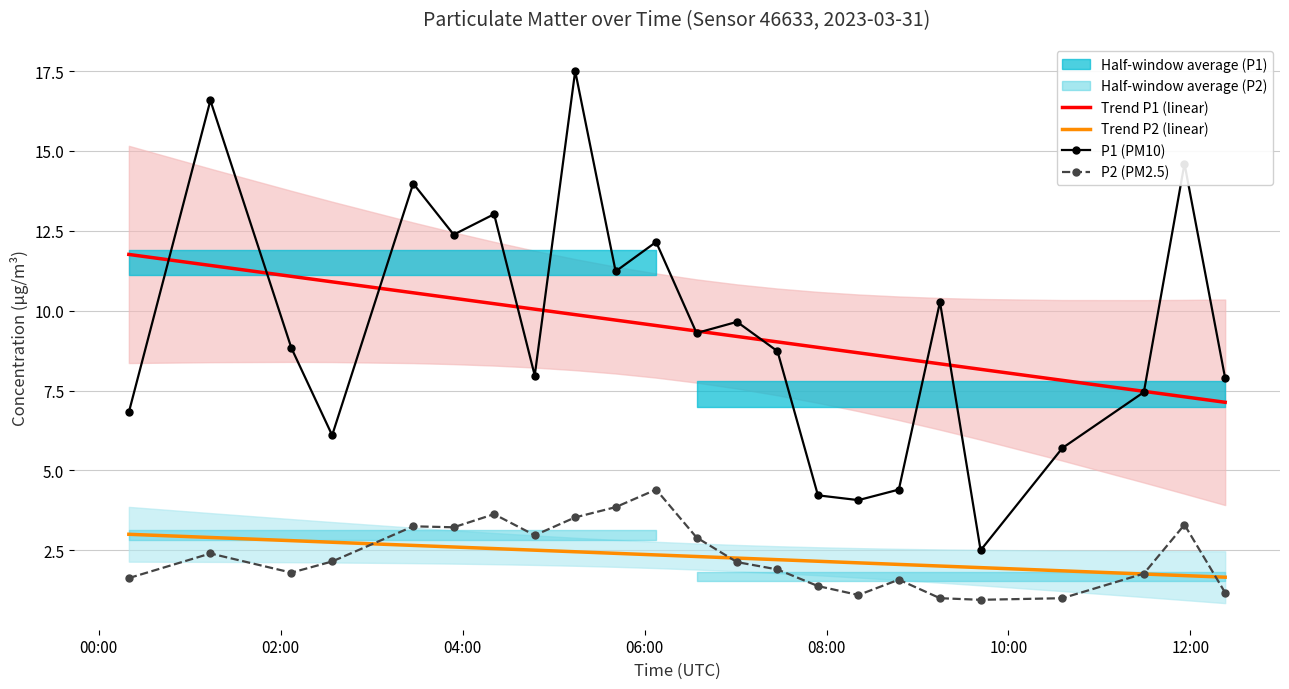

Reading left to right, what are all the values shown in this chart?

Trend P1 (linear): 11.8	11.4	11.1	10.9	10.6	10.4	10.2	10.0	9.9	9.7	9.5	9.4	9.2	9.0	8.9	8.7	8.5	8.3	8.2	7.8	7.5	7.3	7.1
Trend P2 (linear): 3.0	2.9	2.8	2.8	2.7	2.6	2.6	2.5	2.5	2.4	2.4	2.3	2.3	2.2	2.2	2.1	2.1	2.0	2.0	1.9	1.8	1.7	1.7
P1 (PM10): 6.8	16.6	8.8	6.1	14.0	12.4	13.0	8.0	17.5	11.2	12.2	9.3	9.7	8.7	4.2	4.1	4.4	10.3	2.5	5.7	7.5	14.6	7.9
P2 (PM2.5): 1.6	2.4	1.8	2.1	3.2	3.2	3.6	3.0	3.5	3.9	4.4	2.9	2.1	1.9	1.4	1.1	1.6	1.0	0.9	1.0	1.8	3.3	1.2